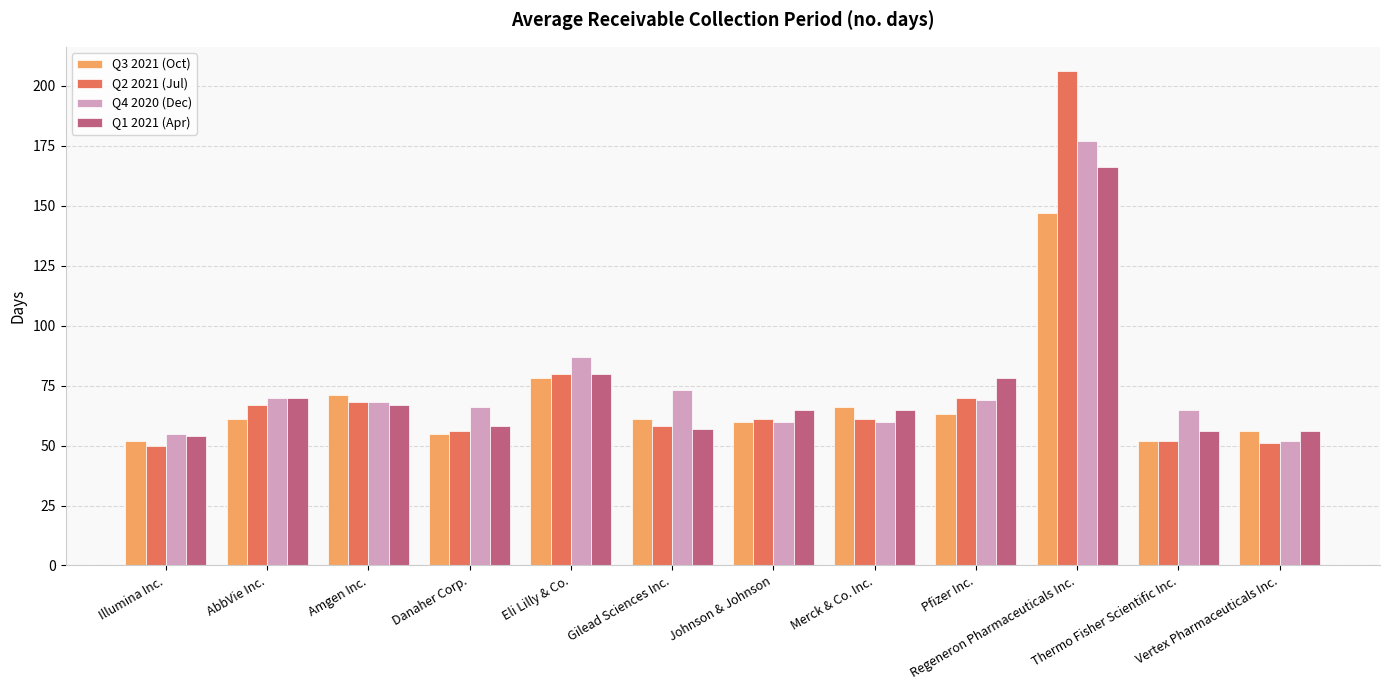

The Q2 2021 (Jul) series shows 96 at Amgen Inc.. True or false?

False